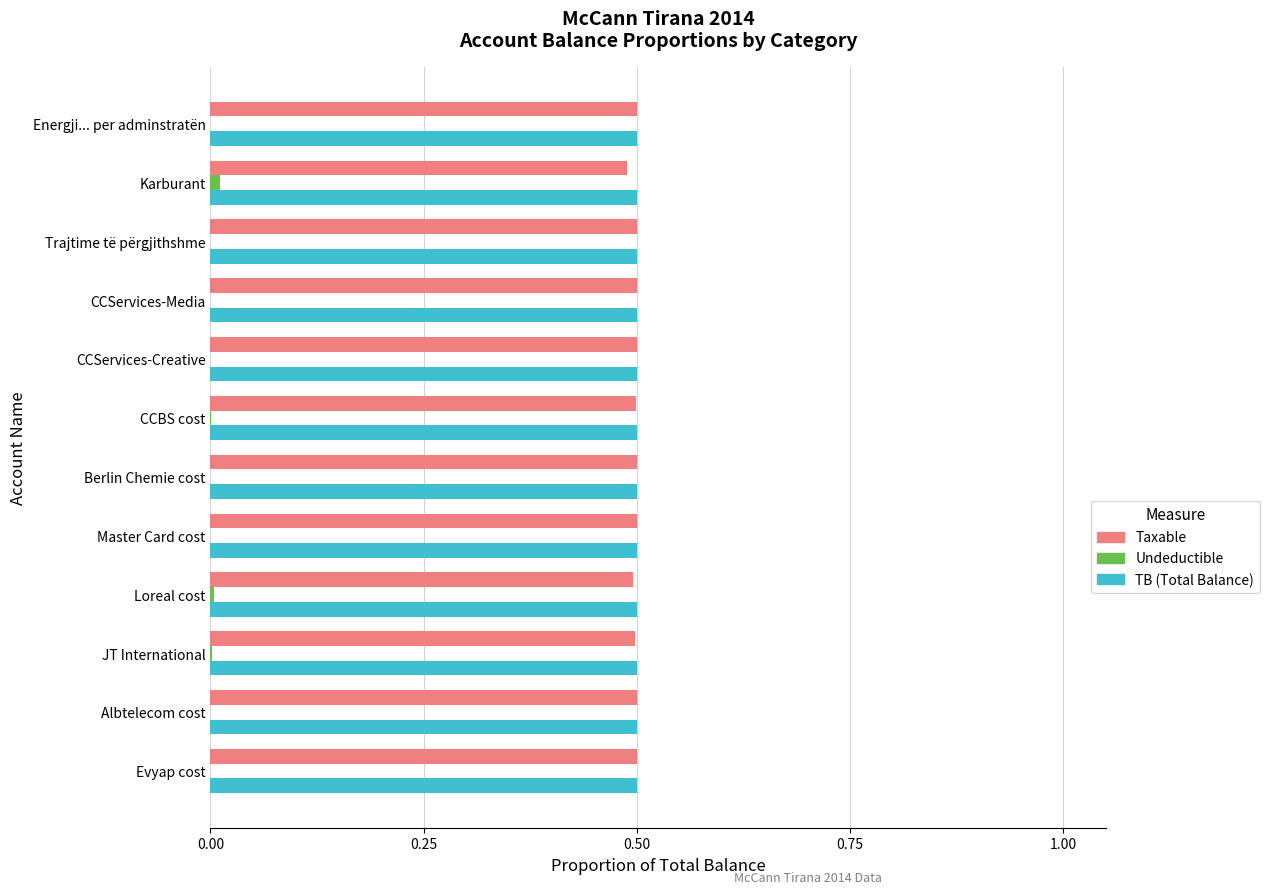

What is the total value across all series at Evyap cost?

1.0